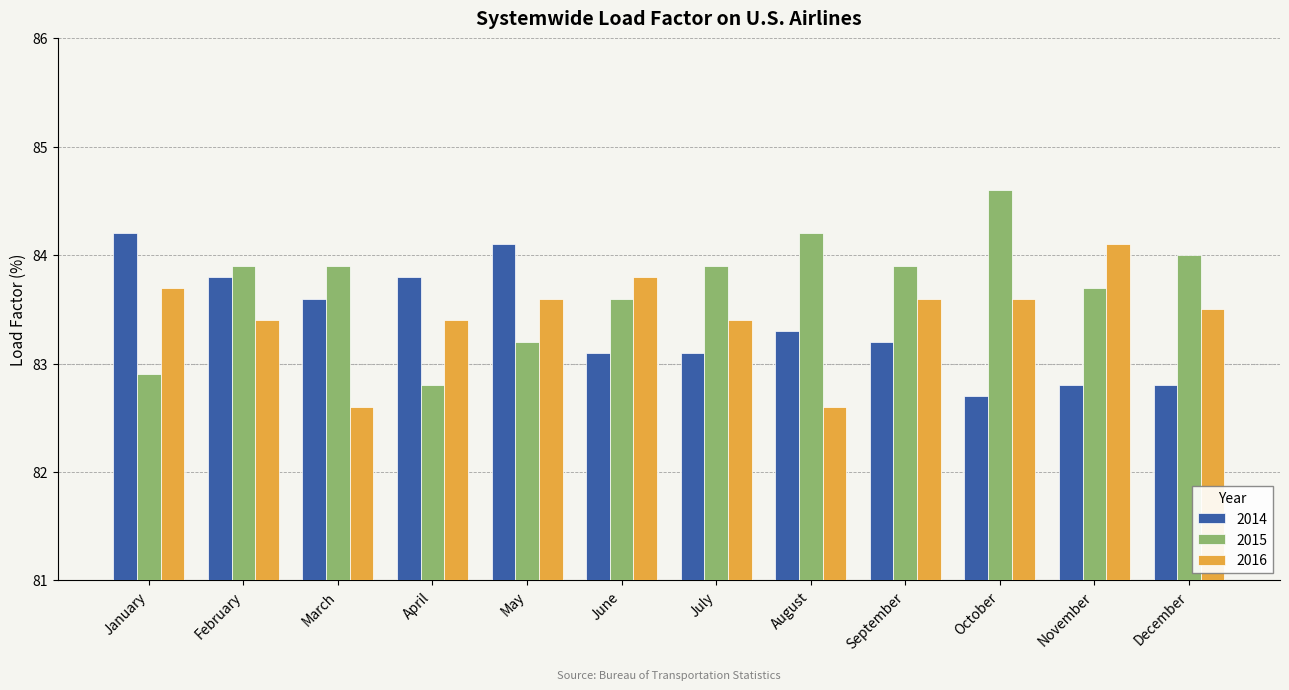

List the series in order of their peak value, lowest first.

2016, 2014, 2015